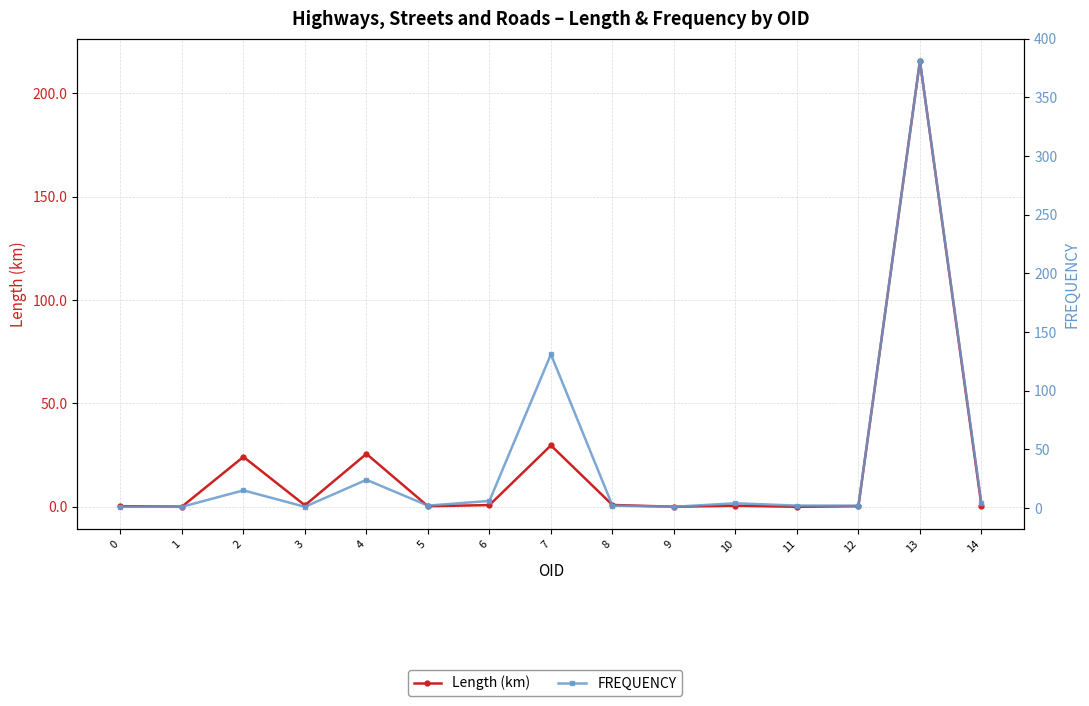

What is the difference between the maximum and minimum values in the FREQUENCY series?

380.0